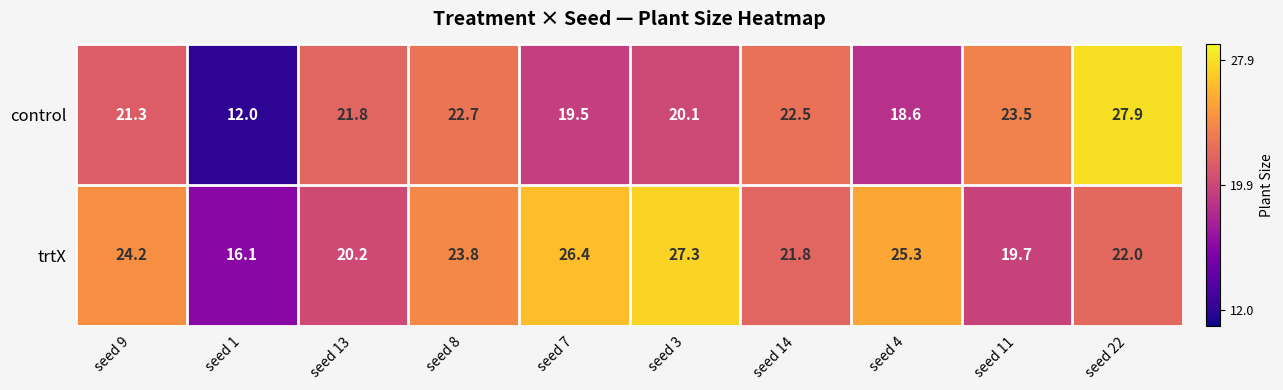

Reading right to left, extract all data points from this chart.

control: 27.9	23.5	18.6	22.5	20.1	19.5	22.7	21.8	12.0	21.3
trtX: 22.0	19.7	25.3	21.8	27.3	26.4	23.8	20.2	16.1	24.2